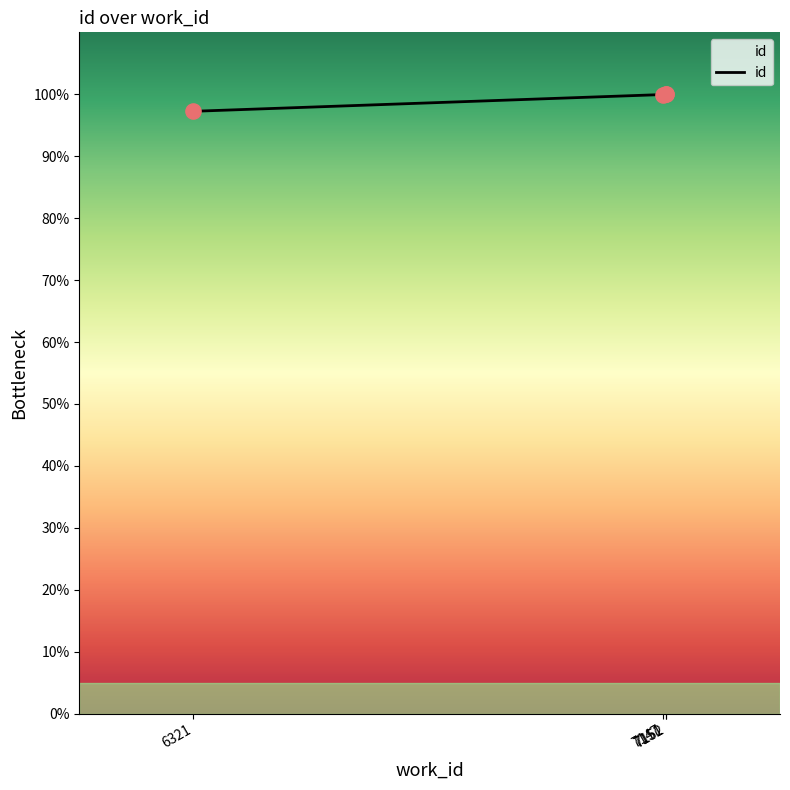

What is the change in value from 6321 to 7147?

+2.7